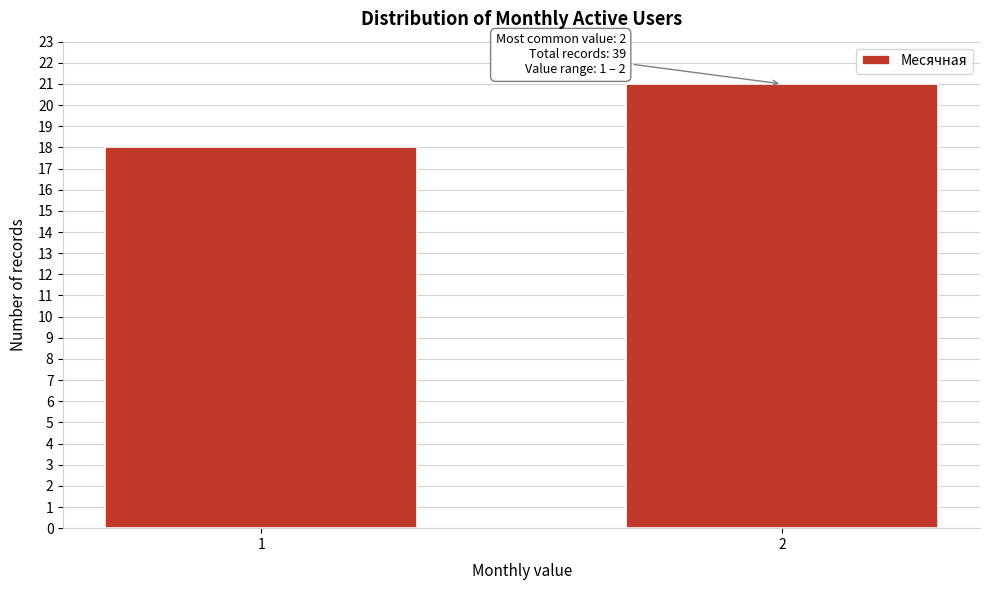

Reading left to right, extract all data points from this chart.

18	21